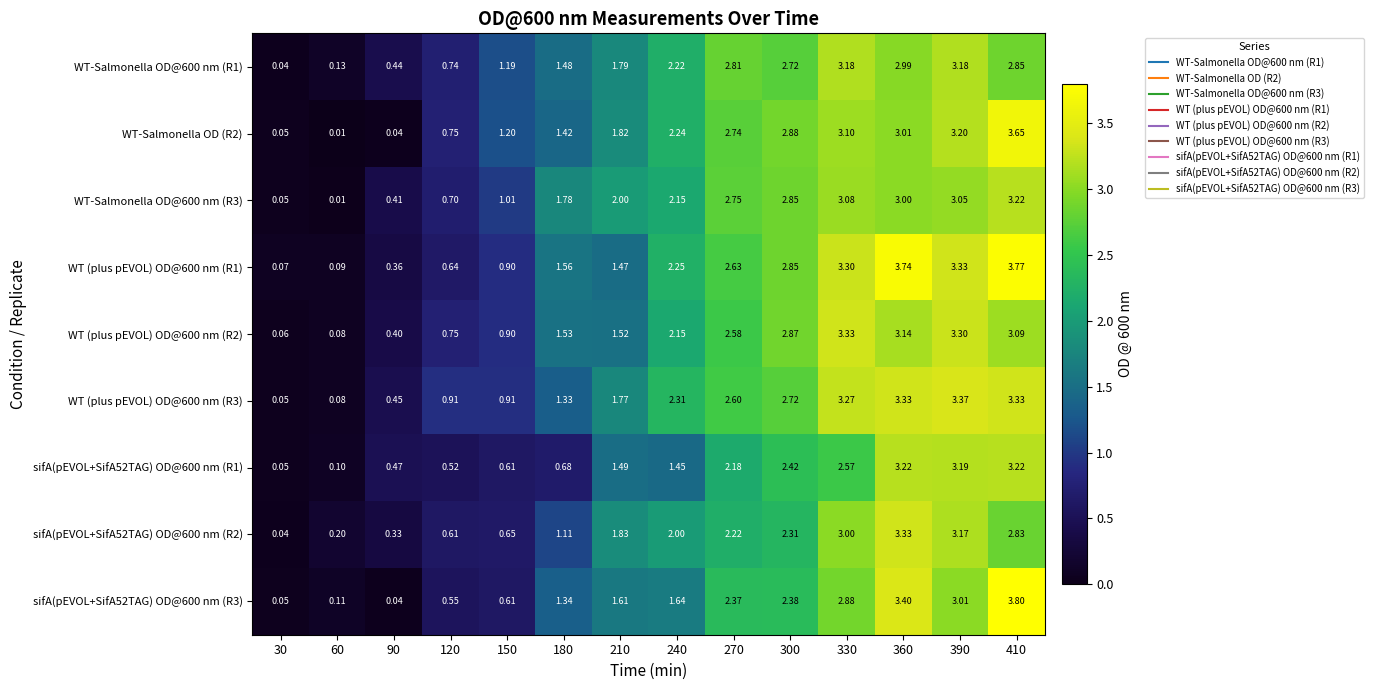

Is the value of WT-Salmonella OD@600 nm (R1) at 390 greater than the value of WT (plus pEVOL) OD@600 nm (R2) at 90?

Yes